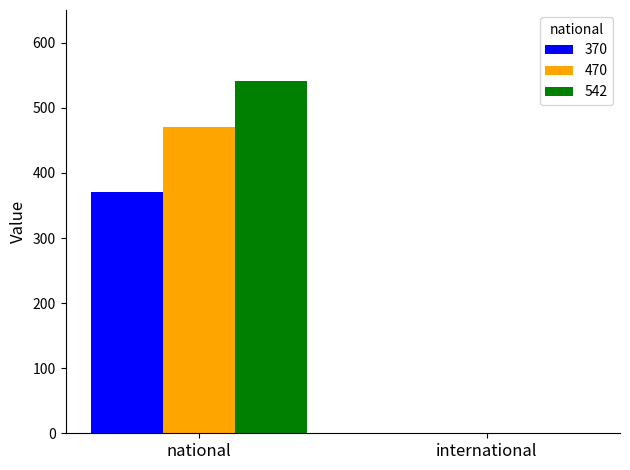

Reading left to right, extract all data points from this chart.

370: 370	0
470: 470	0
542: 542	0